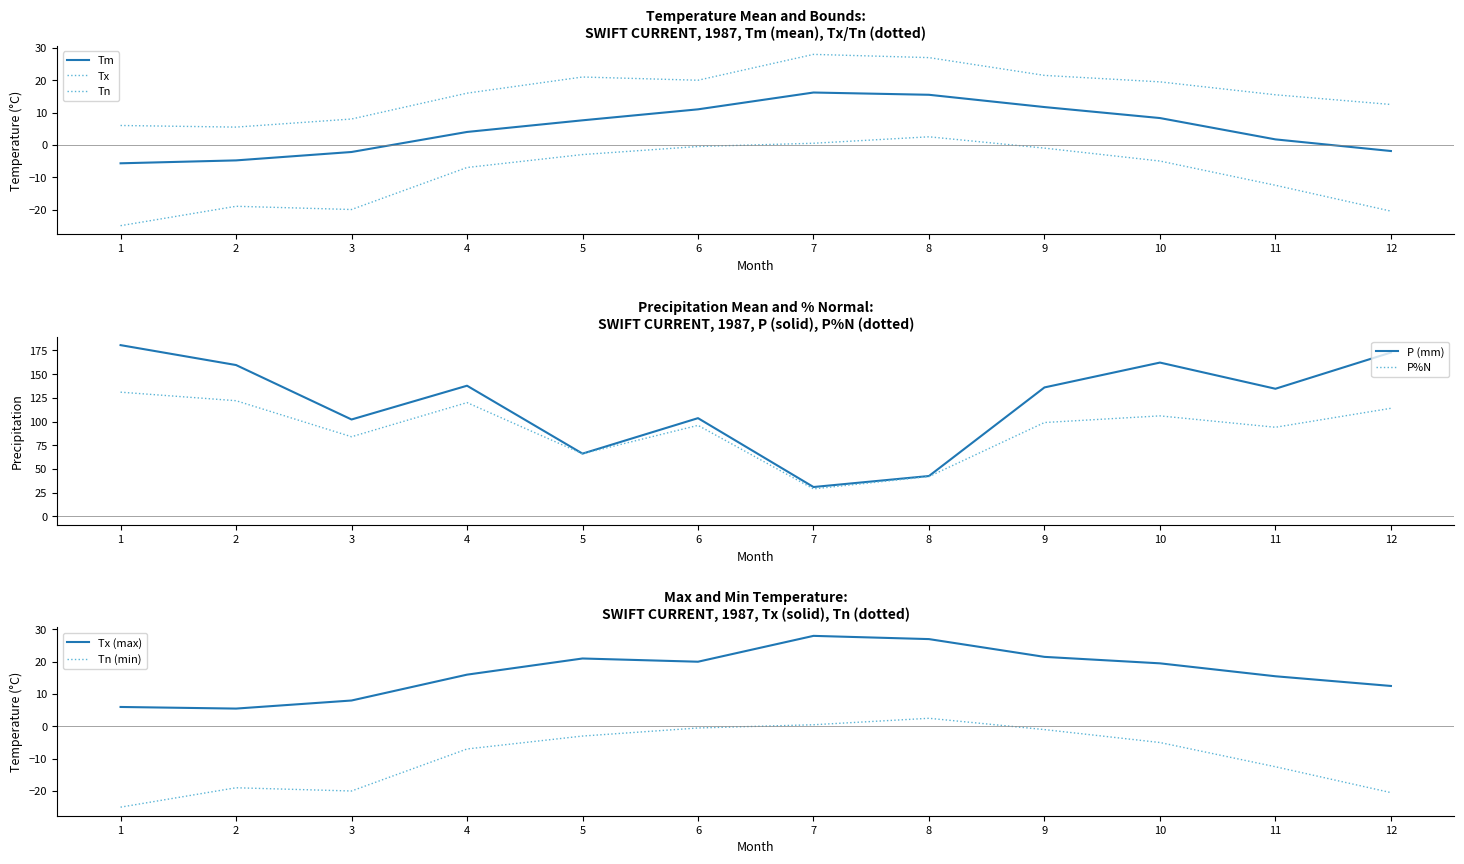

What is the value of the Tn point at the 10th from the left?

-5.0